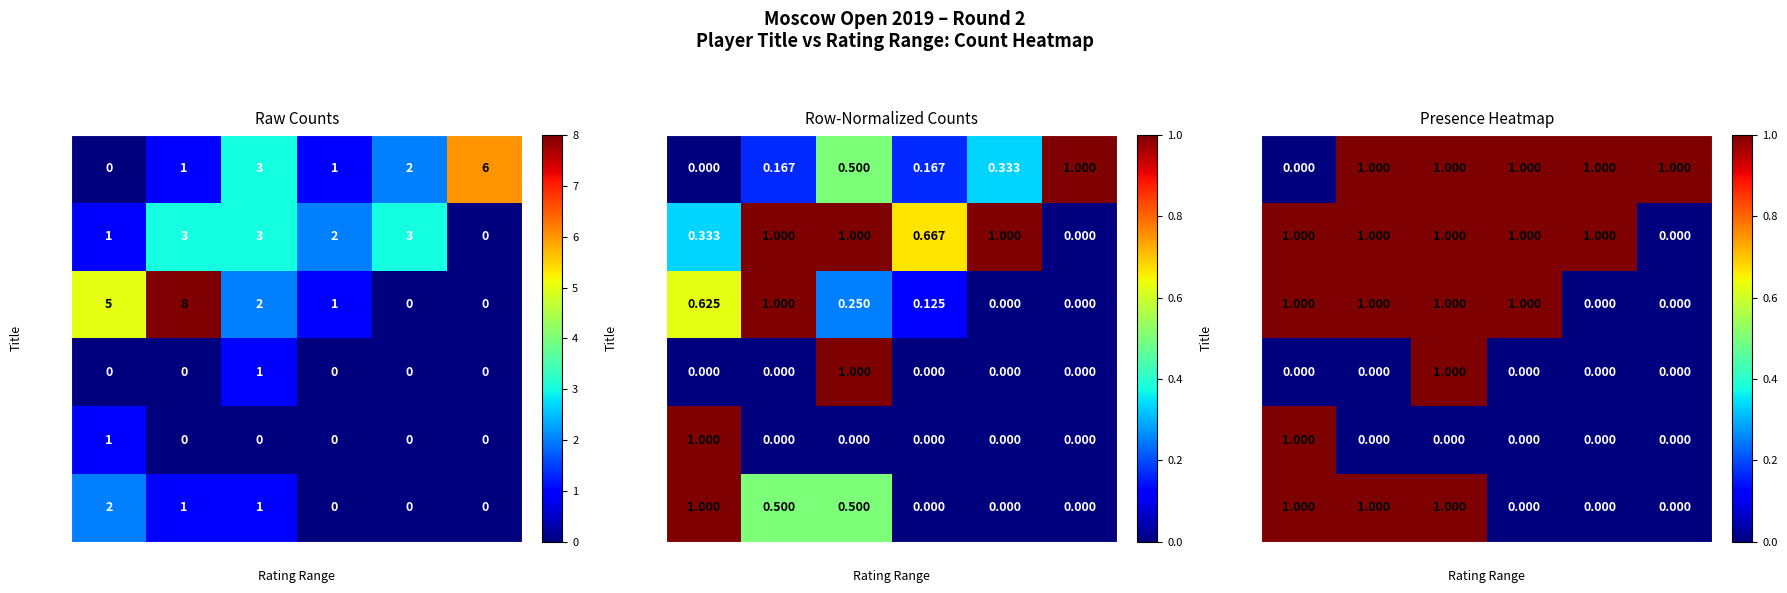

What is the sum of the GM values at 2450-2499 and 2400-2449?

2